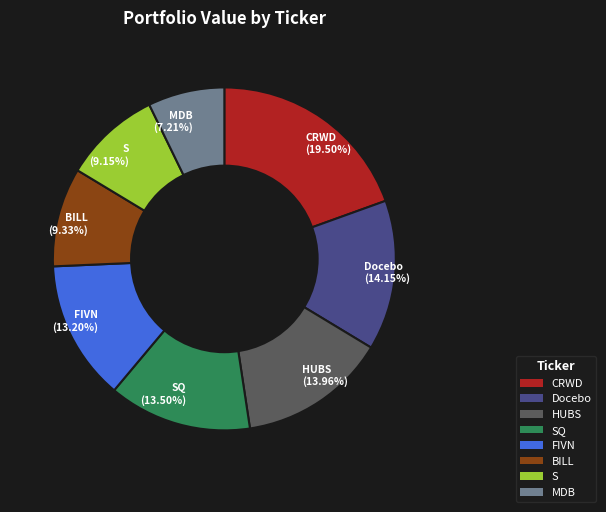

To the nearest percent, what percentage of the pie is FIVN?

13%